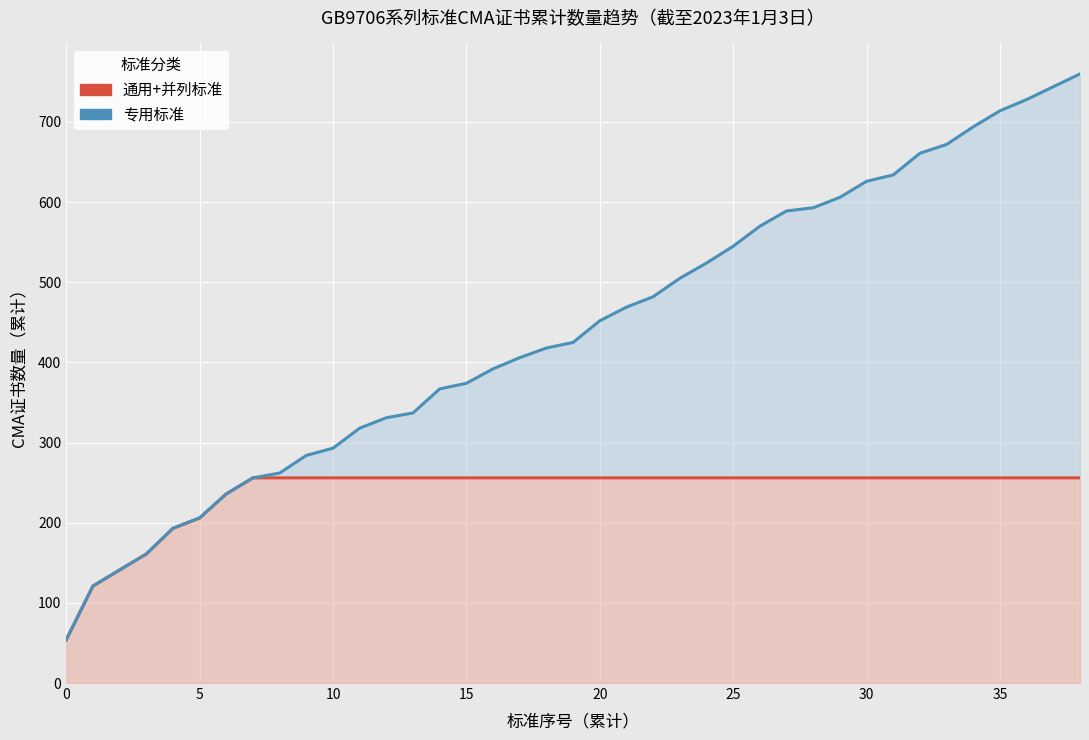

True or false: 全部标准 (累计) and 通用+并列标准 (累计) cross at least once.

False